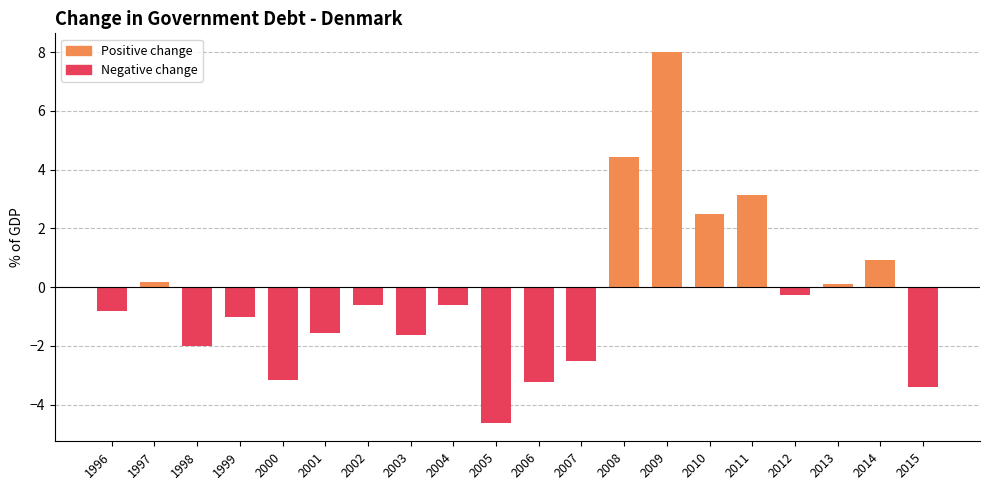

What is the average value?

-0.3